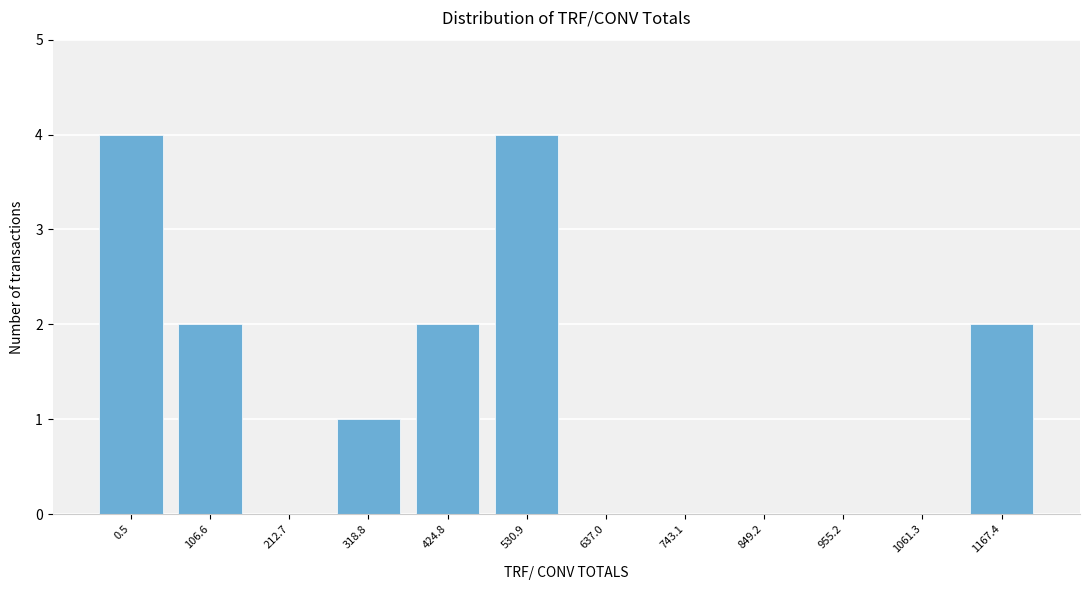

Reading right to left, extract all data points from this chart.

1167.4=2	1061.3=0	955.2=0	849.2=0	743.1=0	637.0=0	530.9=4	424.8=2	318.8=1	212.7=0	106.6=2	0.5=4